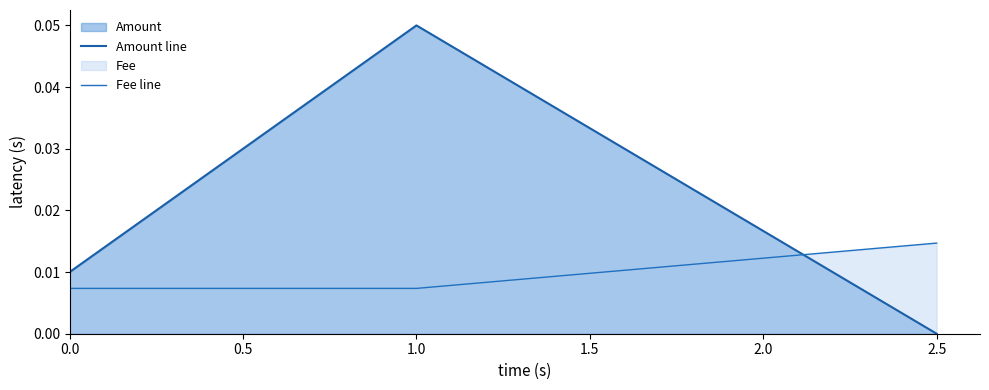

Reading left to right, what are all the values shown in this chart?

Amount line: 0.0	0.1	0.0
Fee line: 0.0	0.0	0.0